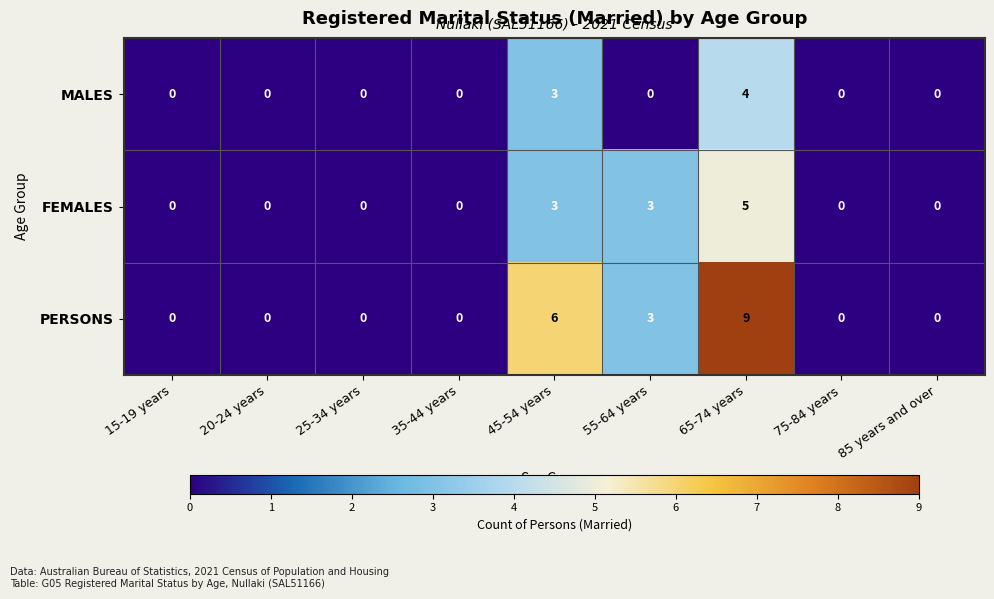

What is the greatest value displayed?

9